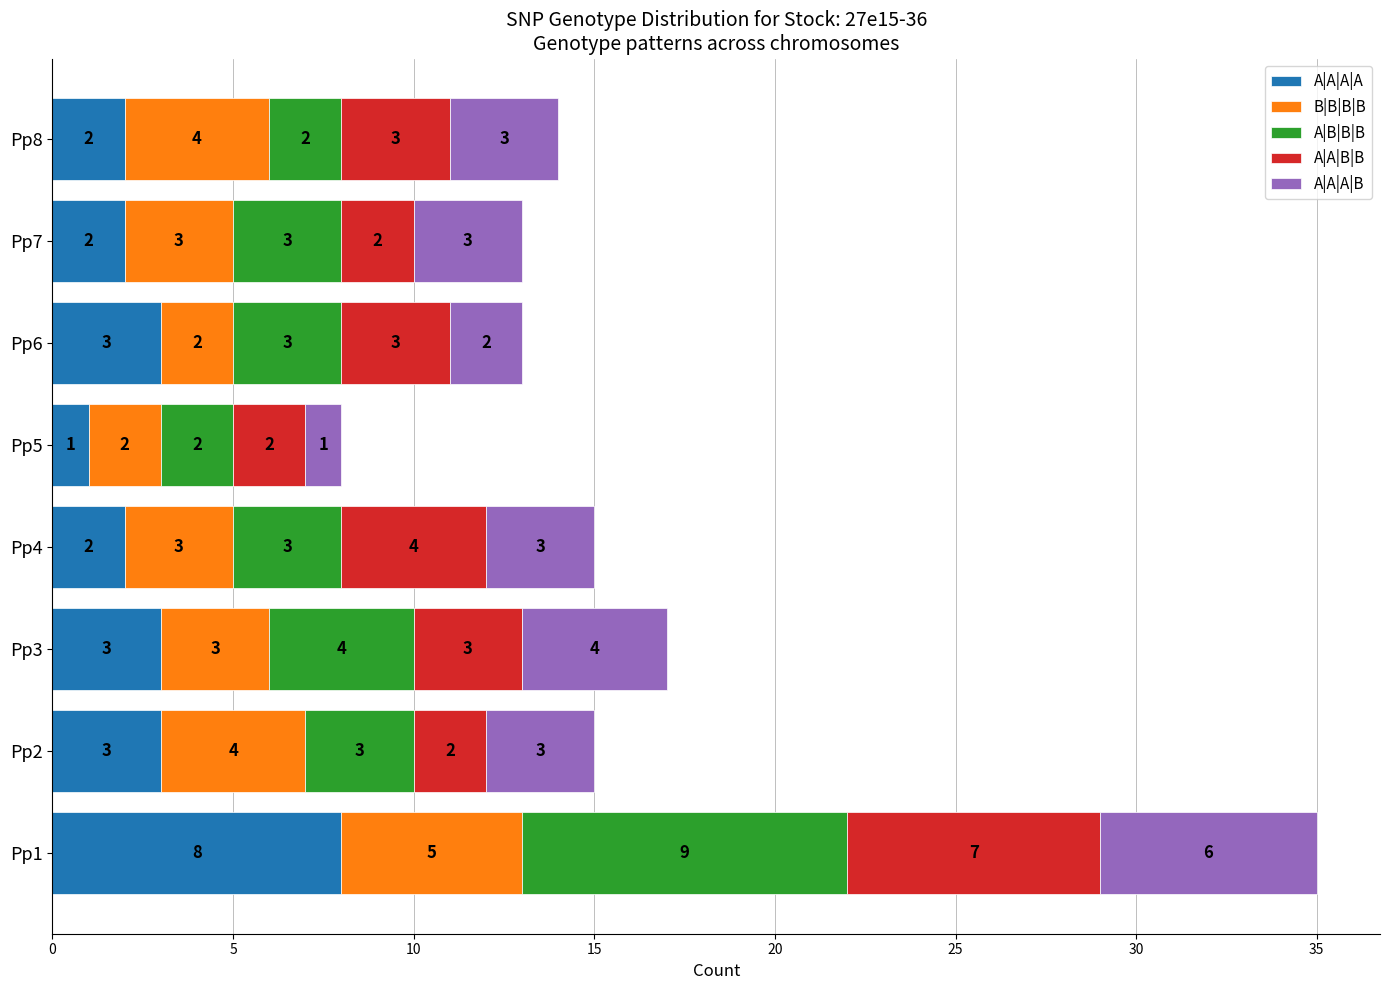

At which label does A|A|A|A reach its peak?

Pp1